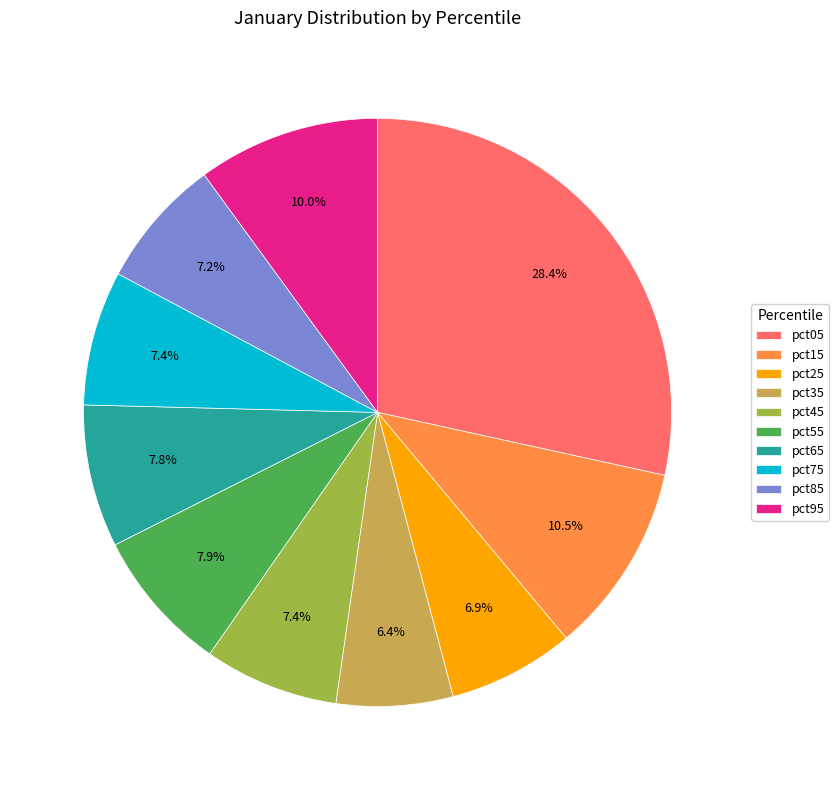

The pct45 slice represents 20% of the pie. True or false?

False